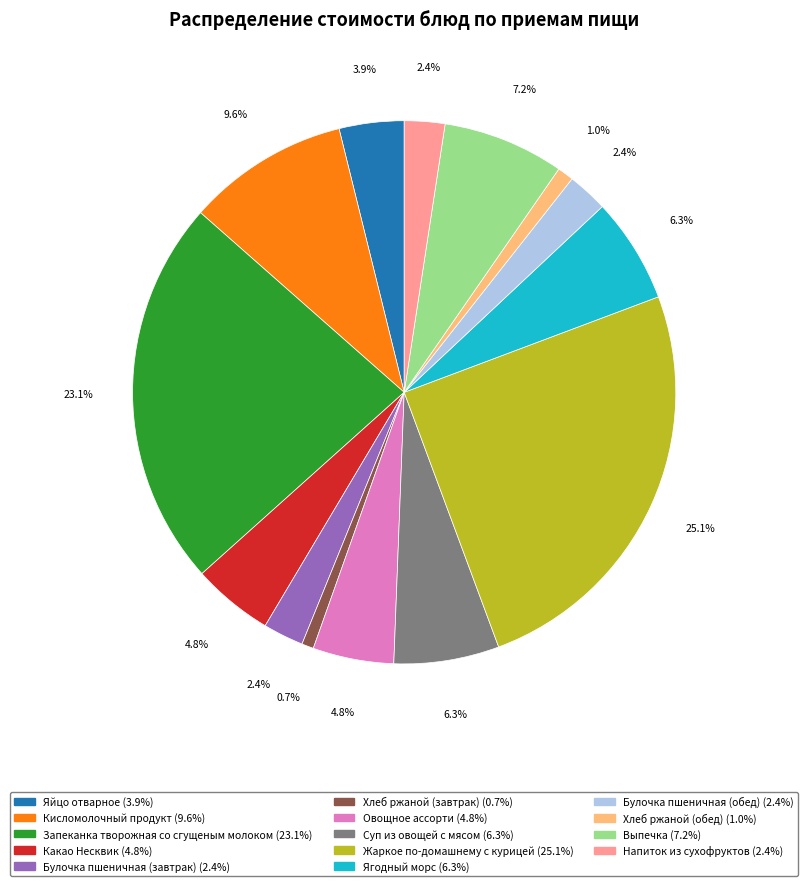

Count the number of slices in the pie.

14